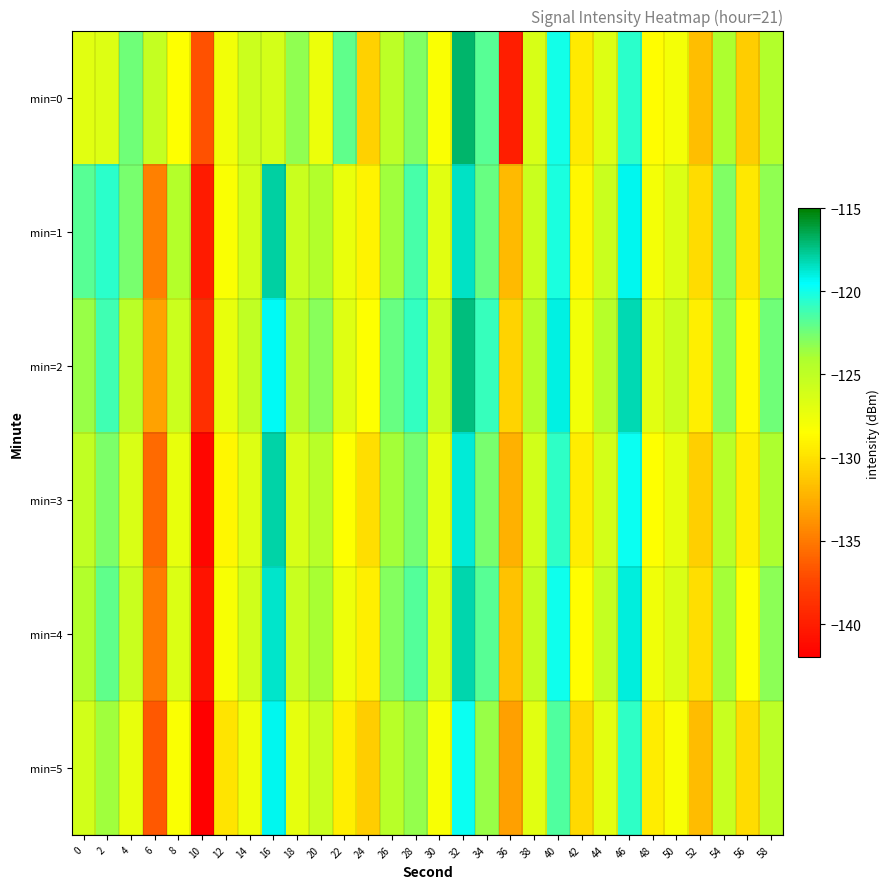

Reading right to left, what are all the values shown in this chart?

min=0: 58=-124.3	56=-131.0	54=-124.0	52=-131.7	50=-127.9	48=-128.5	46=-120.6	44=-126.7	42=-129.5	40=-120.0	38=-126.3	36=-139.9	34=-121.8	32=-117.0	30=-128.2	28=-122.9	26=-124.9	24=-130.8	22=-122.1	20=-127.5	18=-123.2	16=-126.1	14=-125.7	12=-127.9	10=-136.9	8=-128.4	6=-125.2	4=-122.4	2=-126.7	0=-126.9
min=1: 58=-123.2	56=-129.6	54=-122.9	52=-130.2	50=-126.6	48=-127.9	46=-119.2	44=-125.6	42=-128.9	40=-120.2	38=-125.6	36=-131.9	34=-122.2	32=-118.6	30=-126.9	28=-121.3	26=-123.7	24=-129.1	22=-127.4	20=-124.3	18=-125.6	16=-117.9	14=-126.0	12=-128.3	10=-140.2	8=-124.4	6=-134.6	4=-122.6	2=-120.6	0=-121.8
min=2: 58=-122.4	56=-128.7	54=-123.0	52=-129.3	50=-125.6	48=-126.9	46=-118.2	44=-124.5	42=-127.8	40=-119.1	38=-124.4	36=-130.7	34=-121.0	32=-117.3	30=-125.6	28=-120.9	26=-122.2	24=-128.5	22=-126.8	20=-123.1	18=-124.7	16=-119.4	14=-125.1	12=-127.3	10=-138.9	8=-125.7	6=-133.1	4=-124.8	2=-121.2	0=-123.5
min=3: 58=-124.0	56=-129.3	54=-124.6	52=-130.9	50=-127.2	48=-128.5	46=-119.8	44=-126.1	42=-129.4	40=-120.7	38=-126.0	36=-132.3	34=-122.6	32=-118.9	30=-127.2	28=-122.5	26=-123.8	24=-130.1	22=-128.4	20=-124.7	18=-126.3	16=-118.0	14=-126.7	12=-128.9	10=-141.5	8=-127.3	6=-135.7	4=-126.4	2=-122.8	0=-125.1
min=4: 58=-123.2	56=-128.5	54=-123.8	52=-130.1	50=-126.4	48=-127.7	46=-119.0	44=-125.3	42=-128.6	40=-119.9	38=-125.2	36=-131.5	34=-121.8	32=-118.1	30=-126.4	28=-121.7	26=-123.0	24=-129.3	22=-127.6	20=-123.9	18=-125.5	16=-118.6	14=-125.9	12=-128.1	10=-140.7	8=-126.5	6=-134.9	4=-125.6	2=-122.0	0=-124.3
min=5: 58=-124.9	56=-130.2	54=-125.5	52=-131.8	50=-128.1	48=-129.4	46=-120.7	44=-127.0	42=-130.3	40=-121.6	38=-126.9	36=-133.2	34=-123.5	32=-119.8	30=-128.1	28=-123.4	26=-124.7	24=-131.0	22=-129.3	20=-125.6	18=-127.2	16=-119.3	14=-127.6	12=-129.8	10=-142.4	8=-128.2	6=-136.6	4=-127.3	2=-123.7	0=-126.0